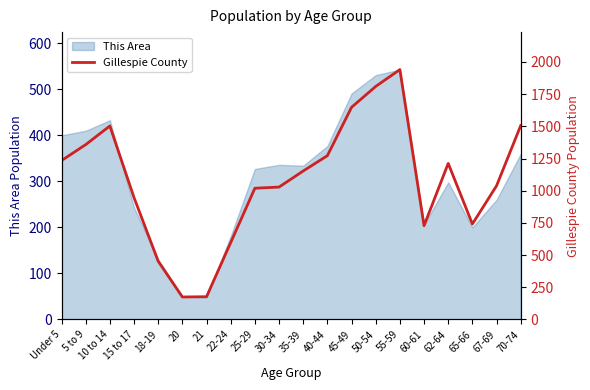

The chart shows a value of 310 at 21. True or false?

False